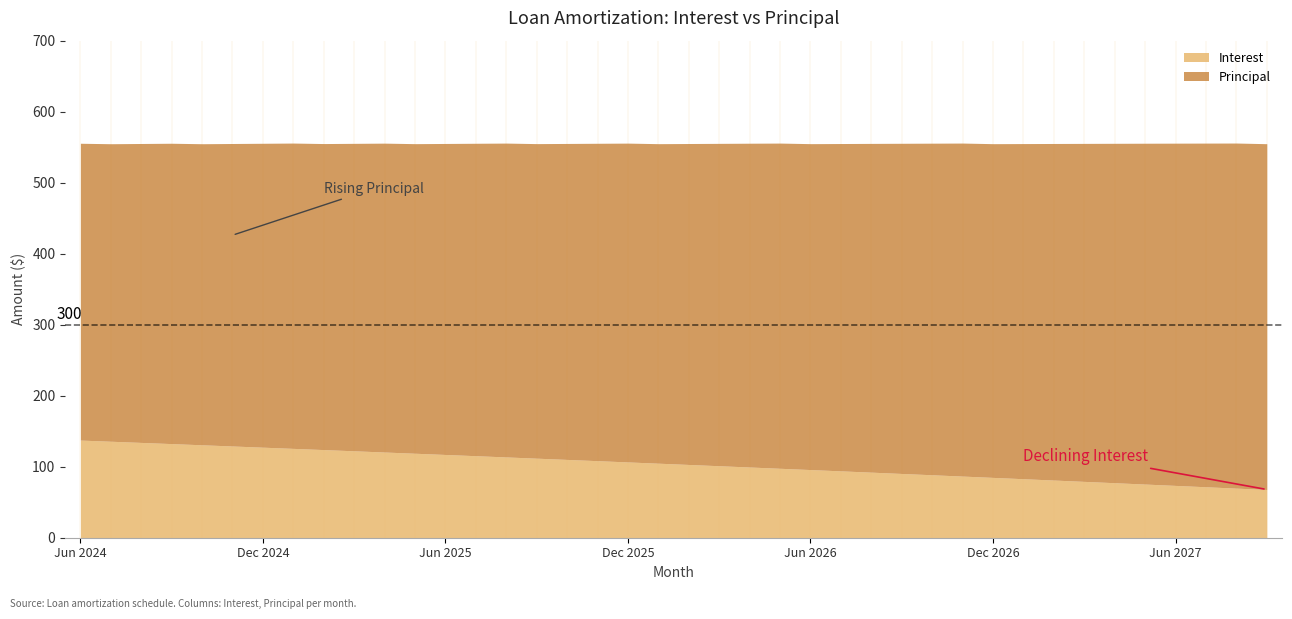

Is it true that Interest equals 27.3 at May 2026?

False